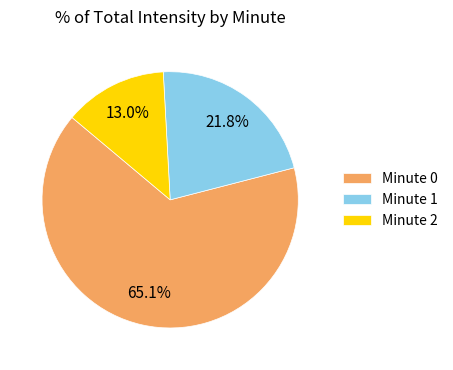

Is there a majority slice in this chart?

Yes